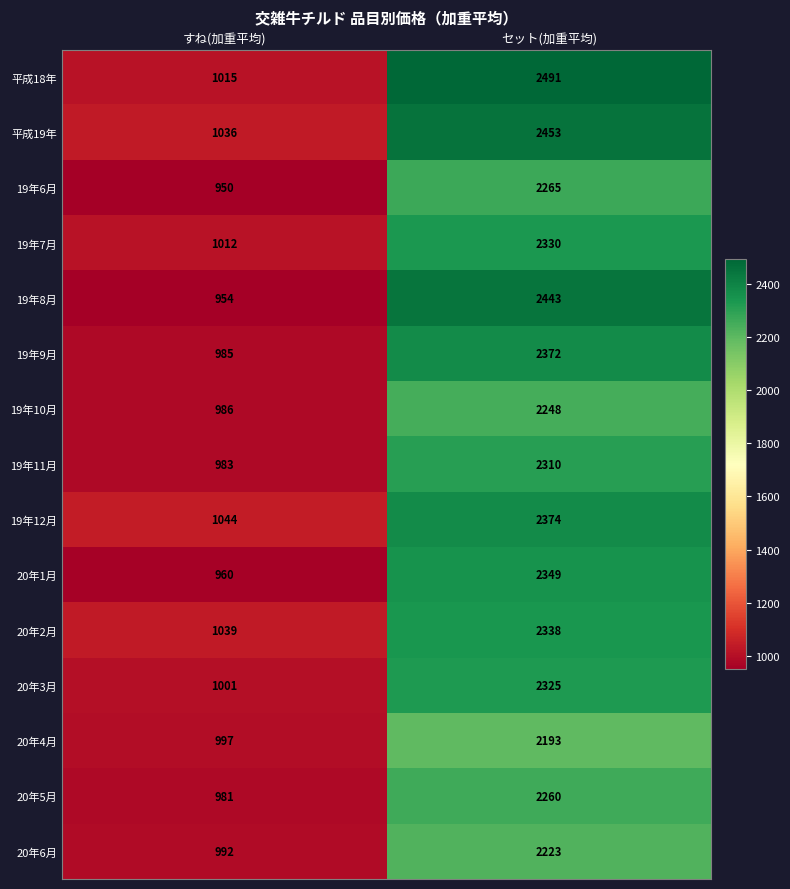

What is the difference between the 20年3月 values at すね(加重平均) and セット(加重平均)?

1324